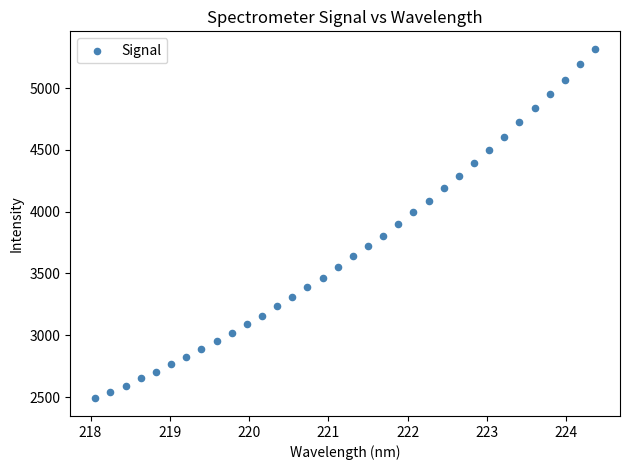

What is the range of Y values (max minus min)?

2829.1